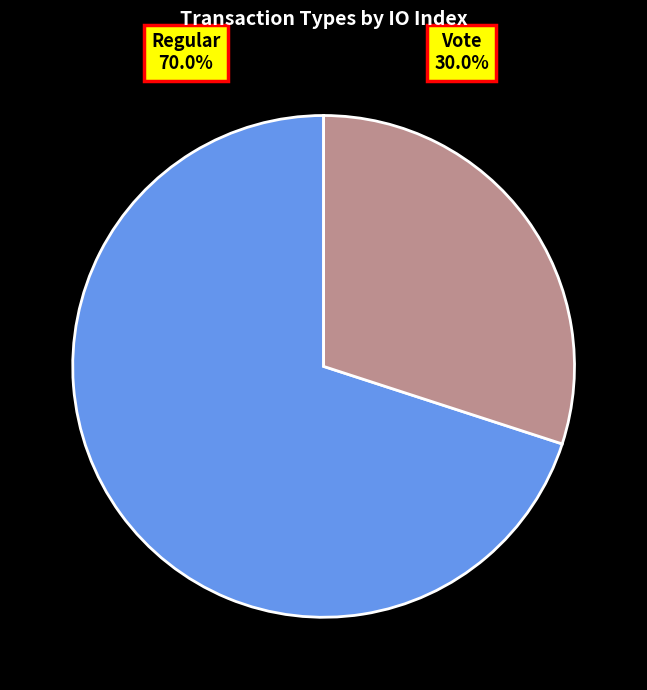

What percentage do Regular and Vote together represent?

100.0%